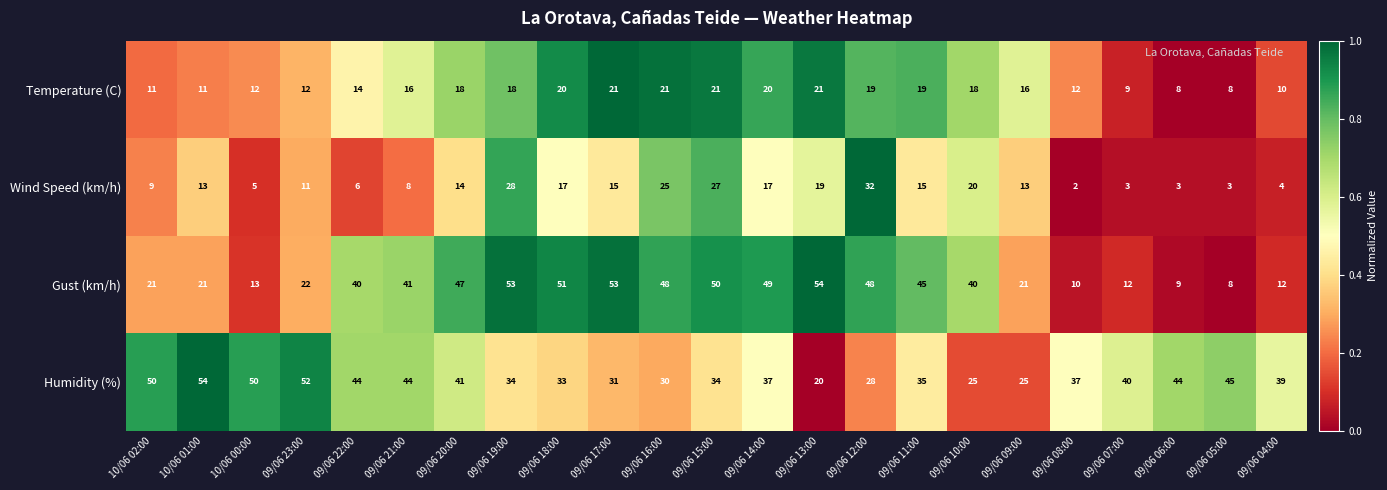

The Wind Speed (km/h) series shows 6 at 09/06 22:00. True or false?

True